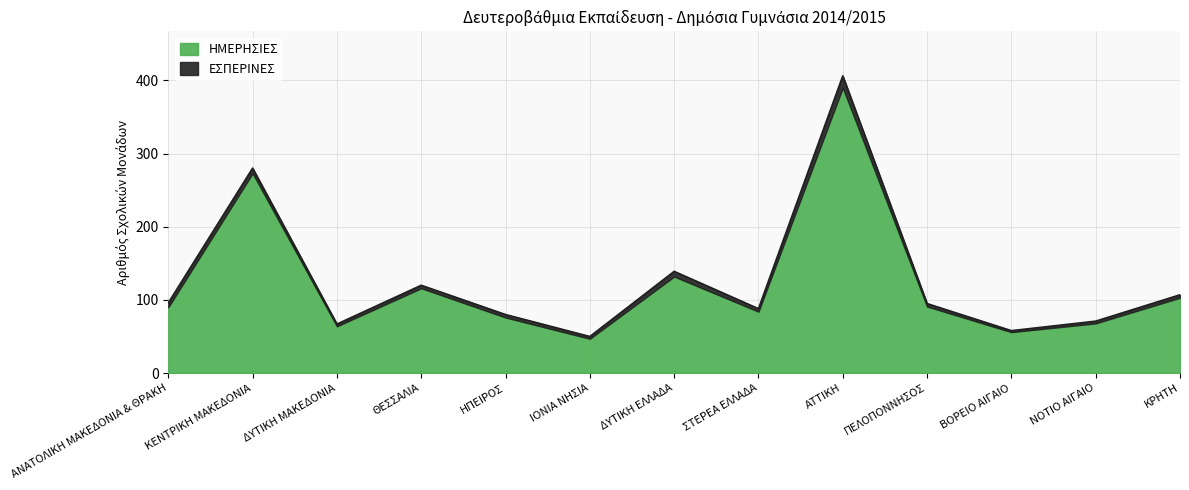

Count the number of values greater than 90.

6